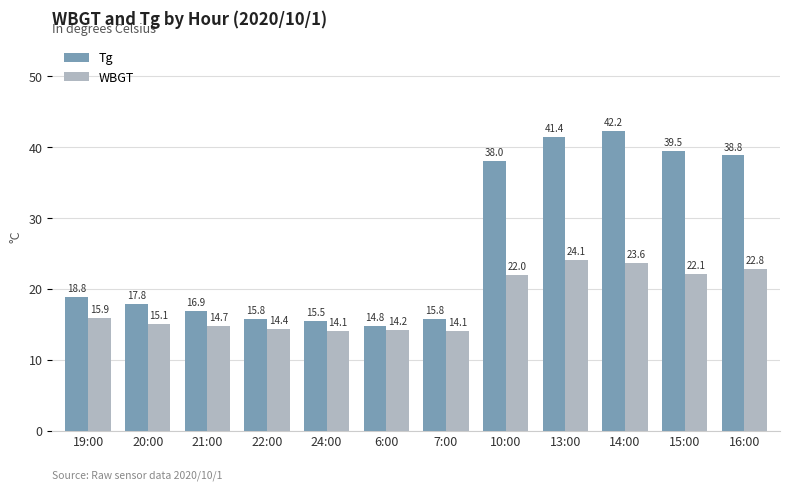

At 22:00, list the series in order from smallest to largest.

WBGT, Tg